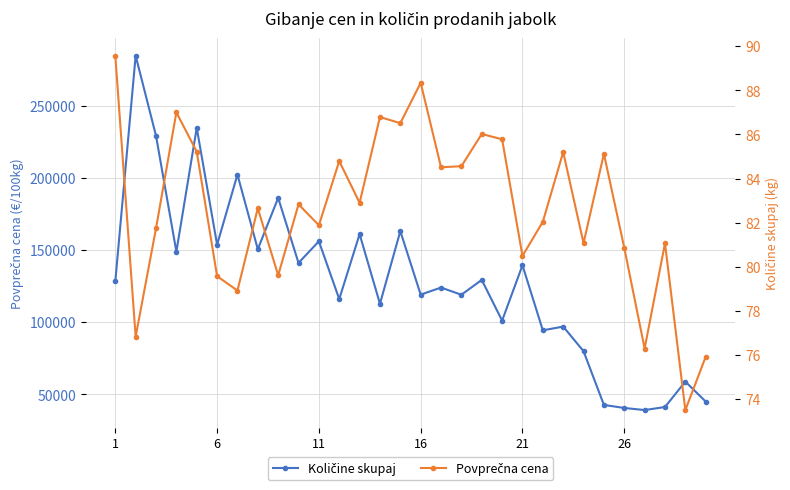

In Povprečna cena, how many points are lower than both neighbors (excluding endpoints)?

11